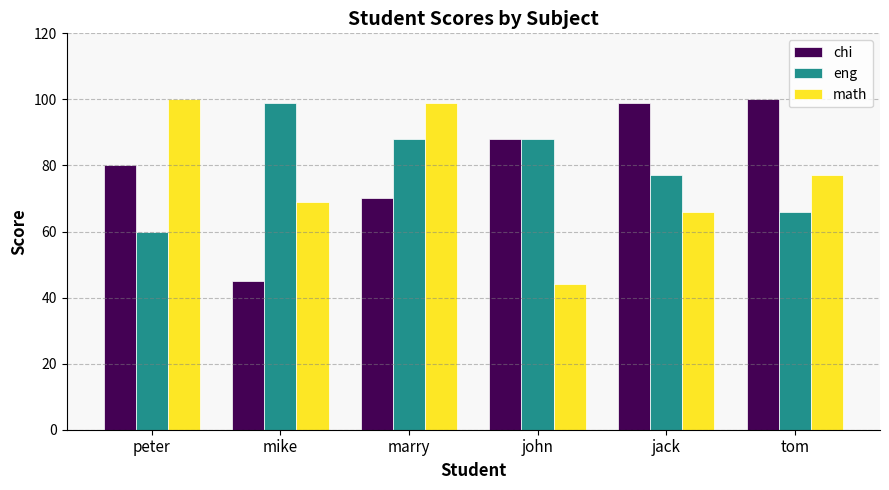

What is the value of the chi bar at the 3rd from the left?

70